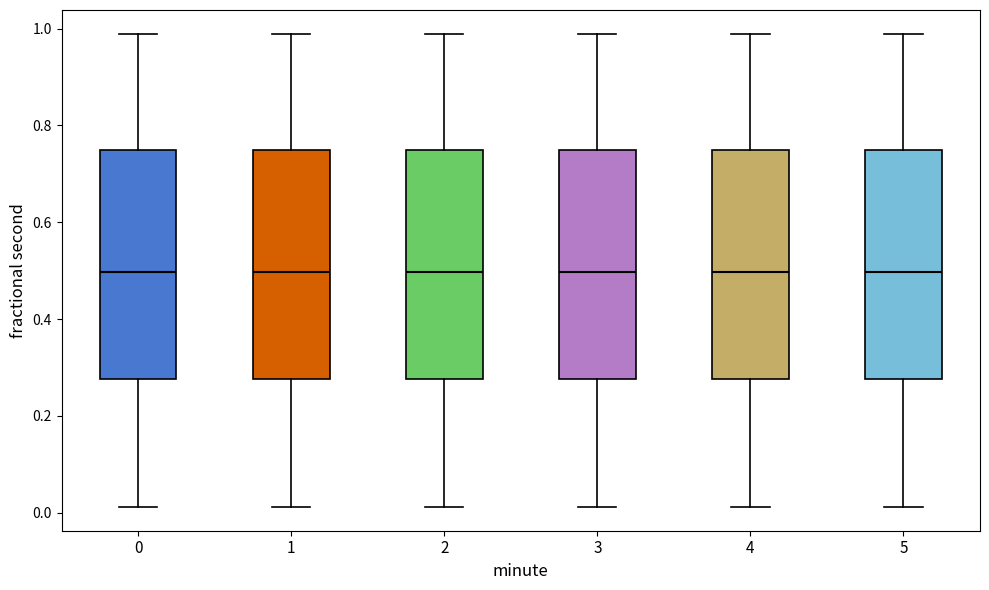

Reading left to right, read every box against the y-axis: the position of its median line, the range the box covers, and the ends of its whiskers. The values are not printed on the chart, so give them approximately, as read against the axis.

0: median 0.50, box 0.28 to 0.74, whiskers 0.02 to 0.98
1: median 0.50, box 0.28 to 0.74, whiskers 0.02 to 0.98
2: median 0.50, box 0.28 to 0.74, whiskers 0.02 to 0.98
3: median 0.50, box 0.28 to 0.74, whiskers 0.02 to 0.98
4: median 0.50, box 0.28 to 0.74, whiskers 0.02 to 0.98
5: median 0.50, box 0.28 to 0.74, whiskers 0.02 to 0.98